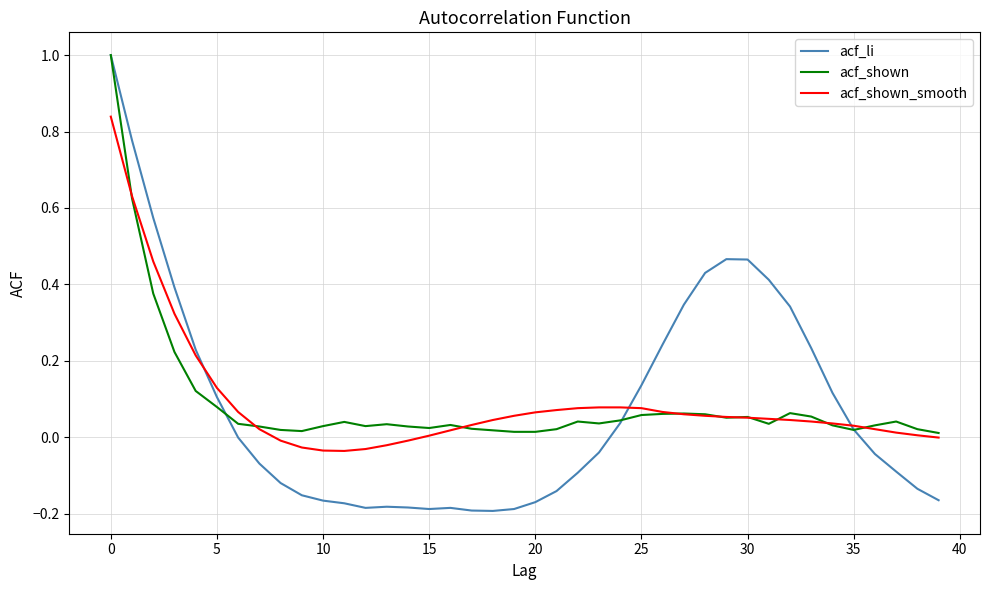

What is the maximum value for acf_shown?

1.0